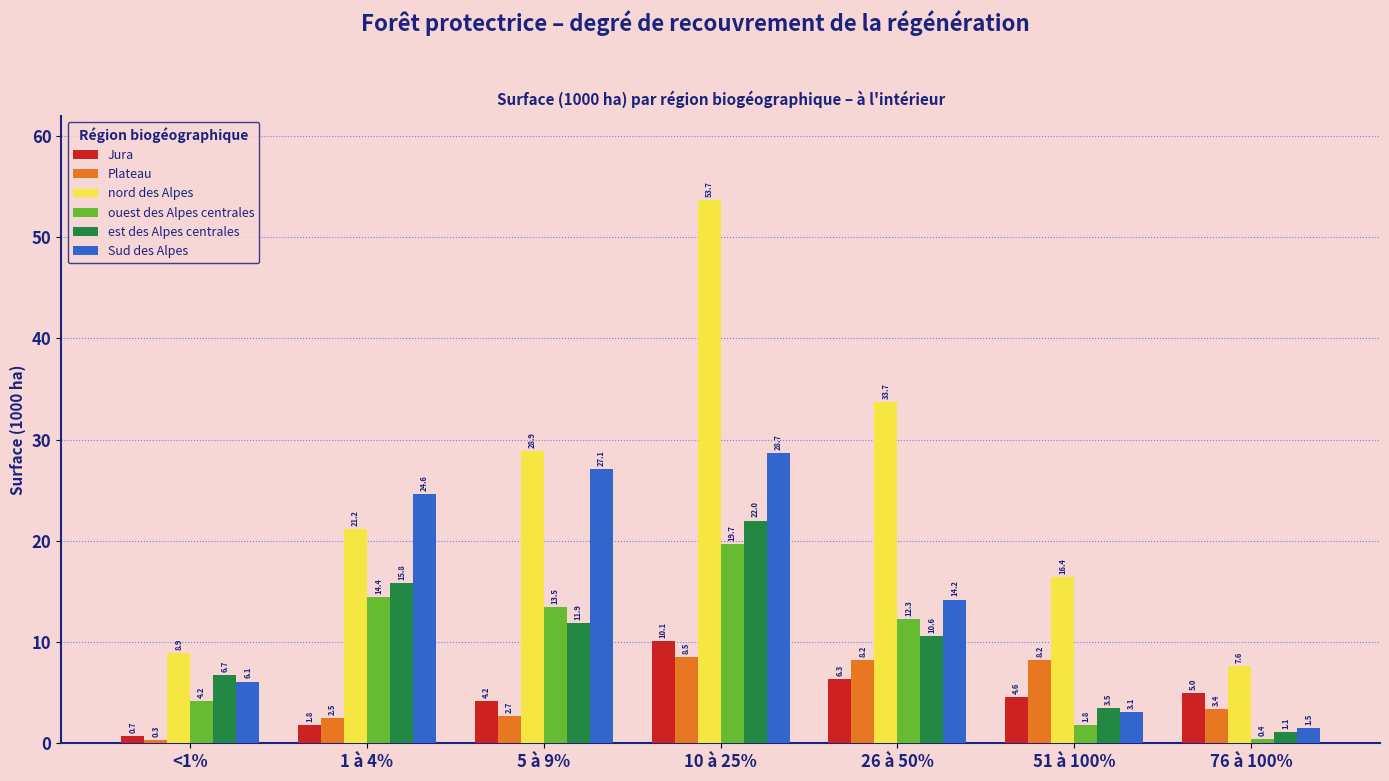

Rank the series by their maximum value, from lowest to highest.

Plateau, Jura, ouest des Alpes centrales, est des Alpes centrales, Sud des Alpes, nord des Alpes